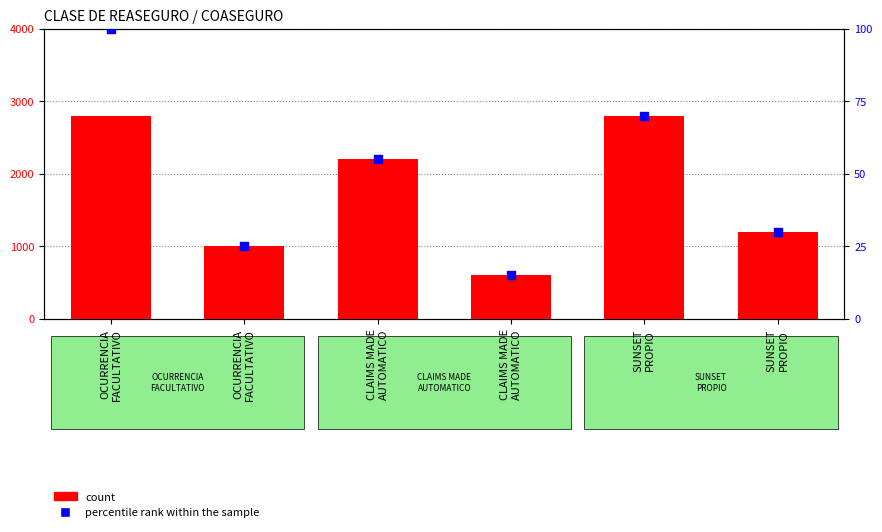

At which category is the sum across all series the highest?

OCURRENCIA
FACULTATIVO